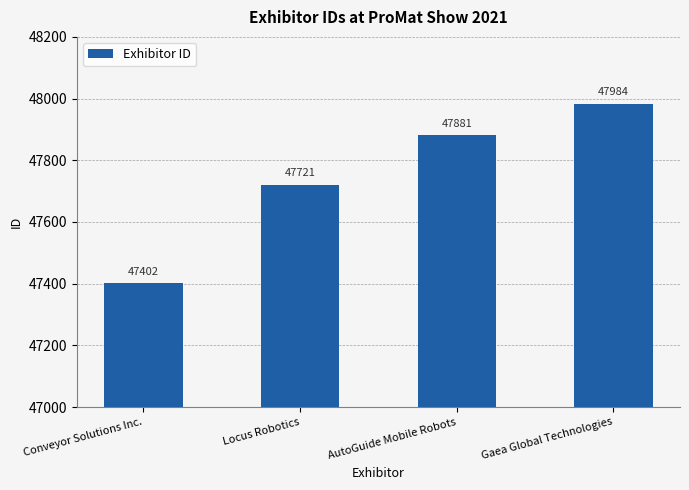

At which category does the chart reach its peak across all series?

Gaea Global Technologies